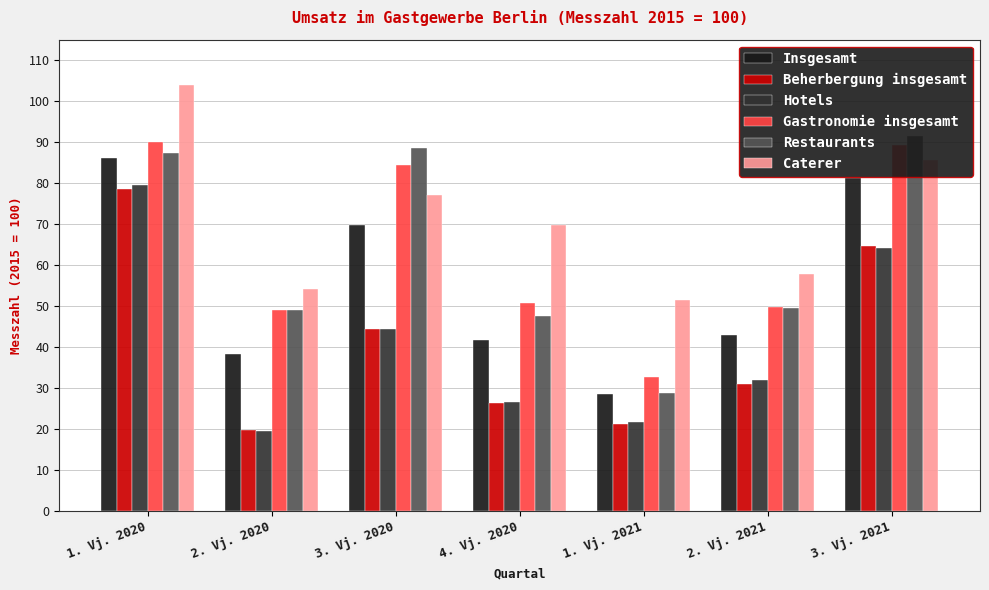

Reading left to right, what are all the values shown in this chart?

Insgesamt: 1. Vj. 2020=86.1	2. Vj. 2020=38.4	3. Vj. 2020=69.9	4. Vj. 2020=41.8	1. Vj. 2021=28.5	2. Vj. 2021=43.1	3. Vj. 2021=81.2
Beherbergung insgesamt: 1. Vj. 2020=78.7	2. Vj. 2020=19.7	3. Vj. 2020=44.5	4. Vj. 2020=26.3	1. Vj. 2021=21.2	2. Vj. 2021=31.1	3. Vj. 2021=64.7
Hotels: 1. Vj. 2020=79.5	2. Vj. 2020=19.6	3. Vj. 2020=44.5	4. Vj. 2020=26.7	1. Vj. 2021=21.7	2. Vj. 2021=32.0	3. Vj. 2021=64.3
Gastronomie insgesamt: 1. Vj. 2020=90.0	2. Vj. 2020=49.2	3. Vj. 2020=84.5	4. Vj. 2020=50.8	1. Vj. 2021=32.7	2. Vj. 2021=49.9	3. Vj. 2021=89.3
Restaurants: 1. Vj. 2020=87.3	2. Vj. 2020=49.0	3. Vj. 2020=88.7	4. Vj. 2020=47.5	1. Vj. 2021=28.8	2. Vj. 2021=49.5	3. Vj. 2021=91.6
Caterer: 1. Vj. 2020=104.0	2. Vj. 2020=54.3	3. Vj. 2020=77.2	4. Vj. 2020=69.8	1. Vj. 2021=51.4	2. Vj. 2021=57.9	3. Vj. 2021=85.7